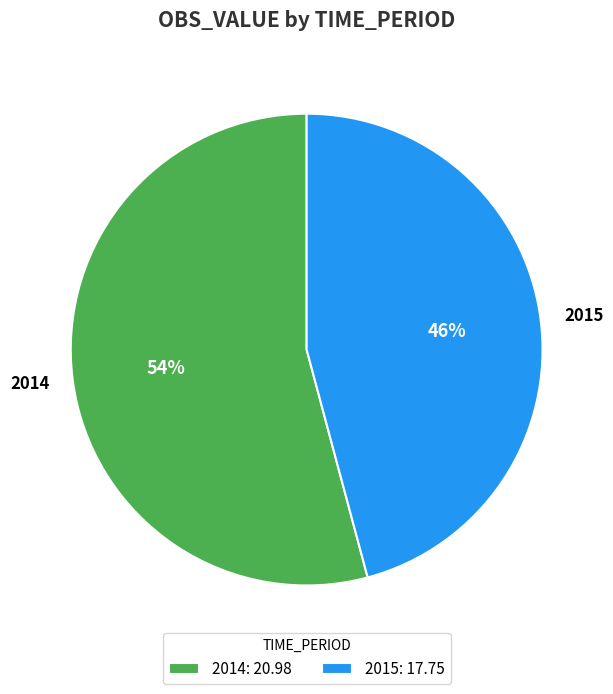

Combined, do 2015 and 2014 account for over 50%?

Yes